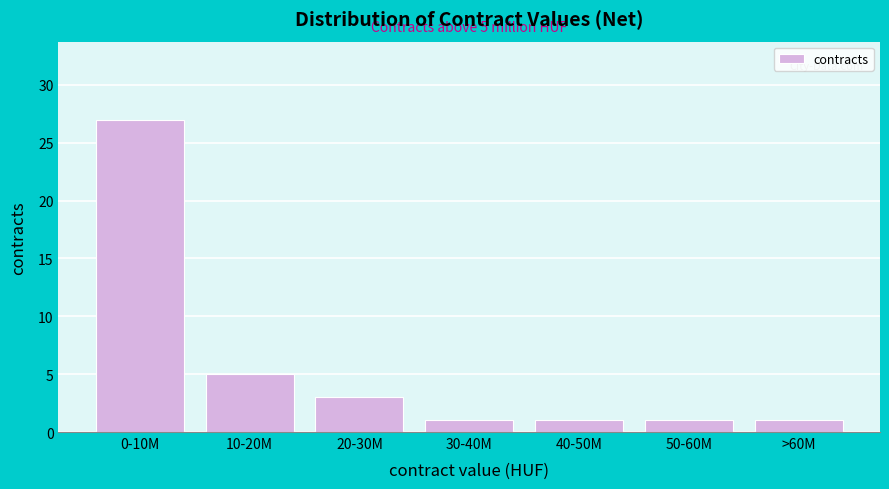

Reading left to right, list all the values displayed in this chart.

0-10M=27	10-20M=5	20-30M=3	30-40M=1	40-50M=1	50-60M=1	>60M=1